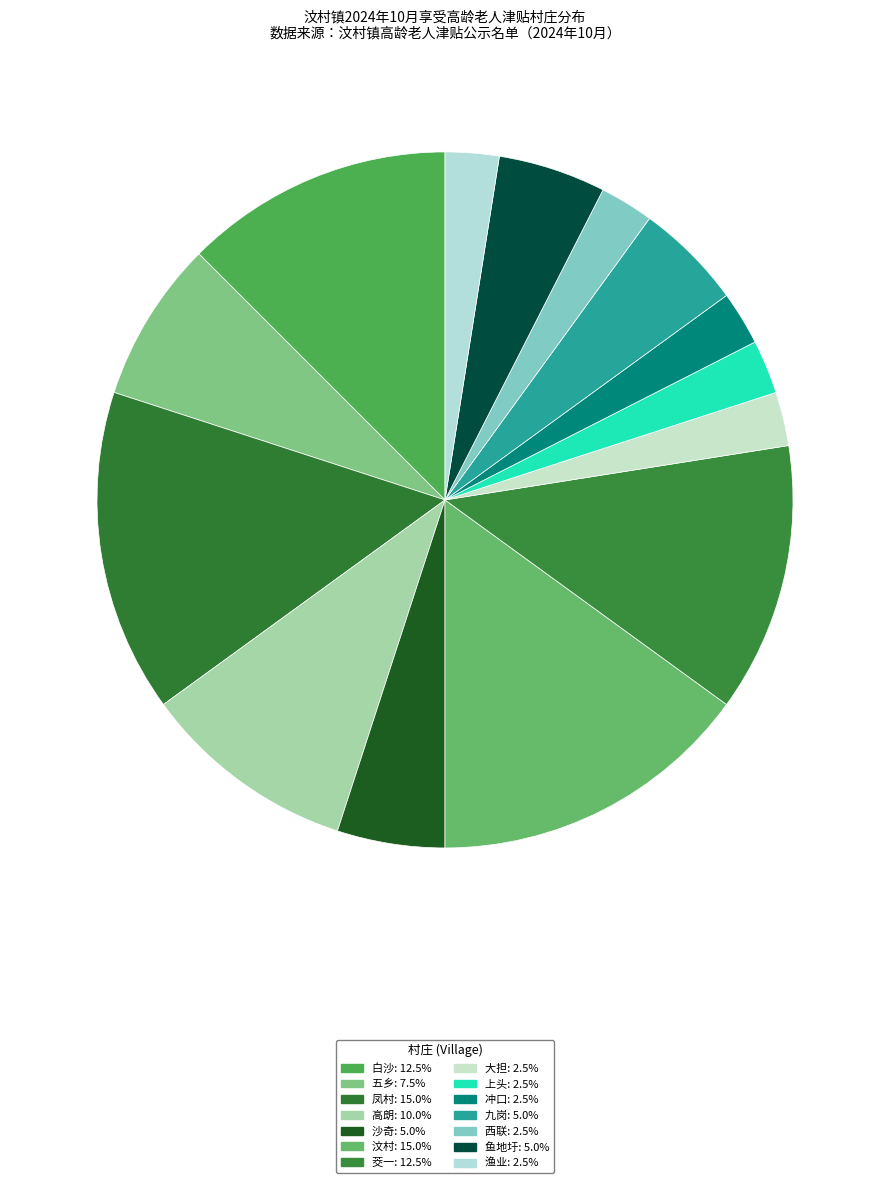

To the nearest percent, what percentage of the pie is 茭一?

12%